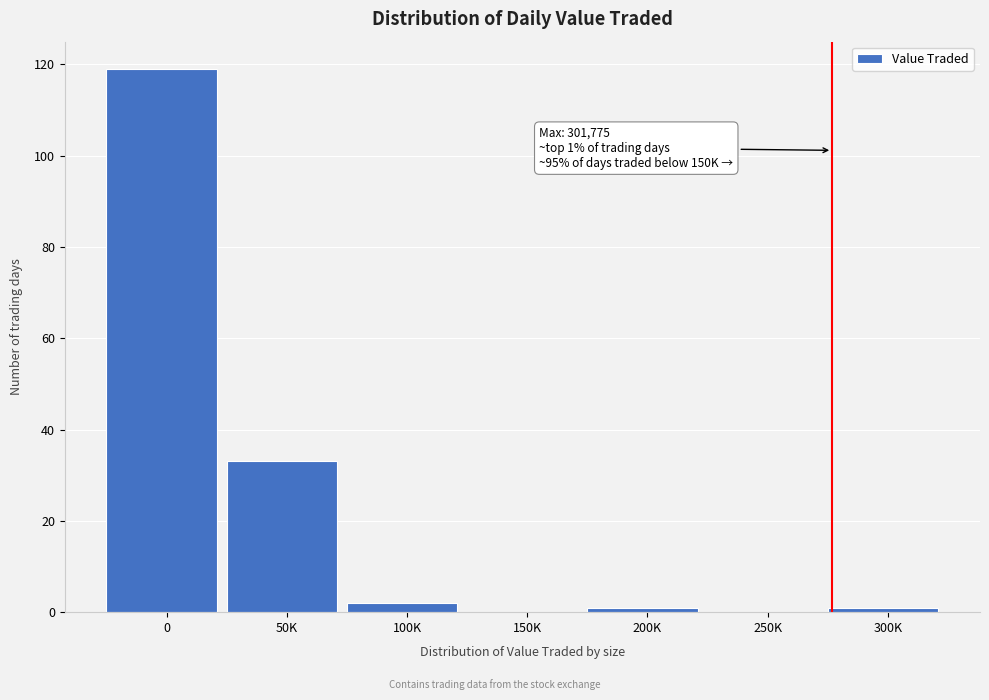

Reading left to right, transcribe all the data shown in this chart.

0=119	50K=33	100K=2	150K=0	200K=1	250K=0	300K=1